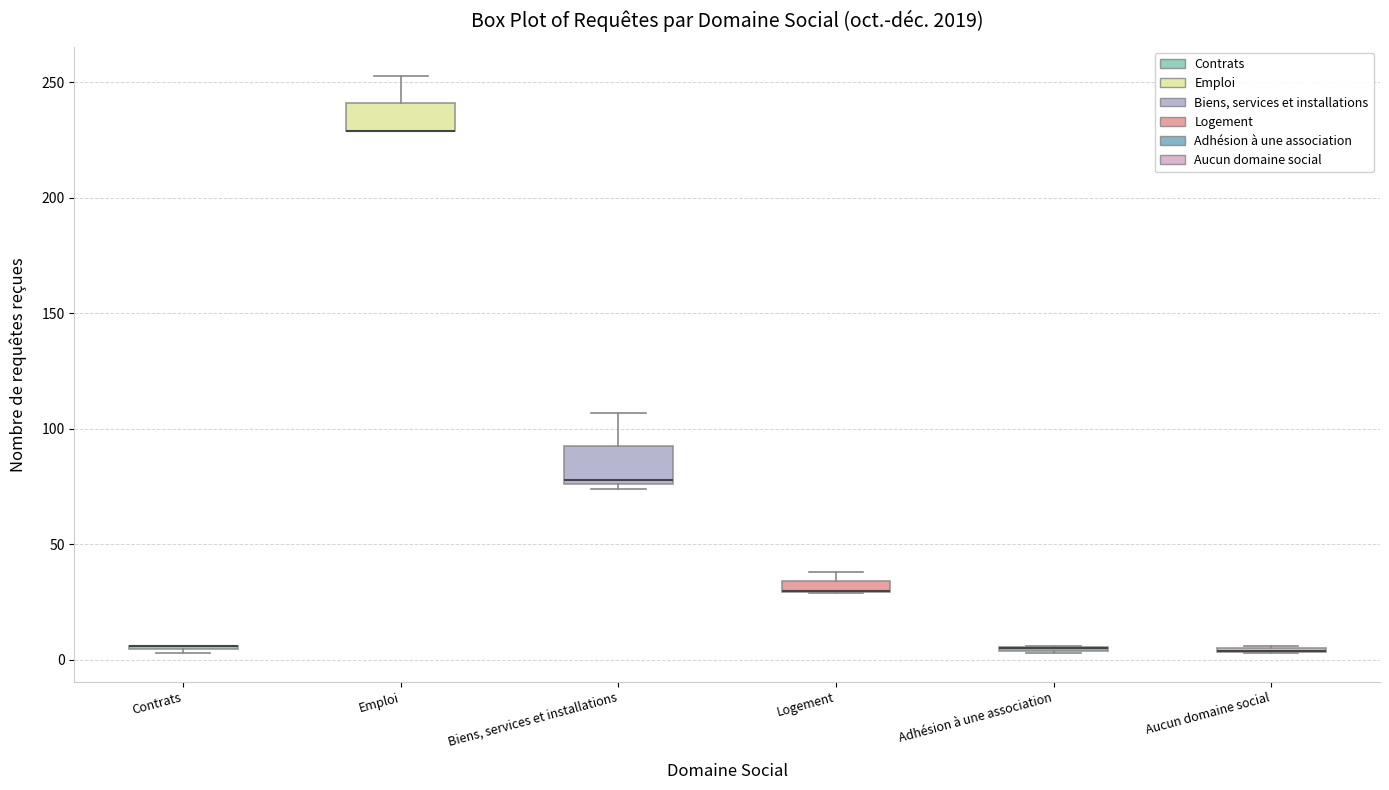

Where is the lower edge of the box for Logement on the y-axis? The values are not printed on the chart, so give them approximately, as read against the axis.

30